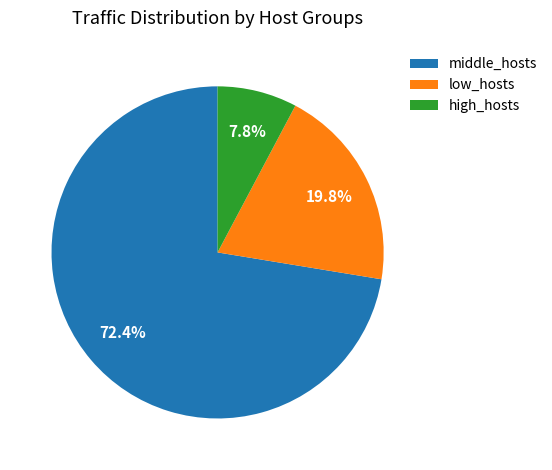

Approximately how many times larger is the value at low_hosts compared to middle_hosts?

0.3